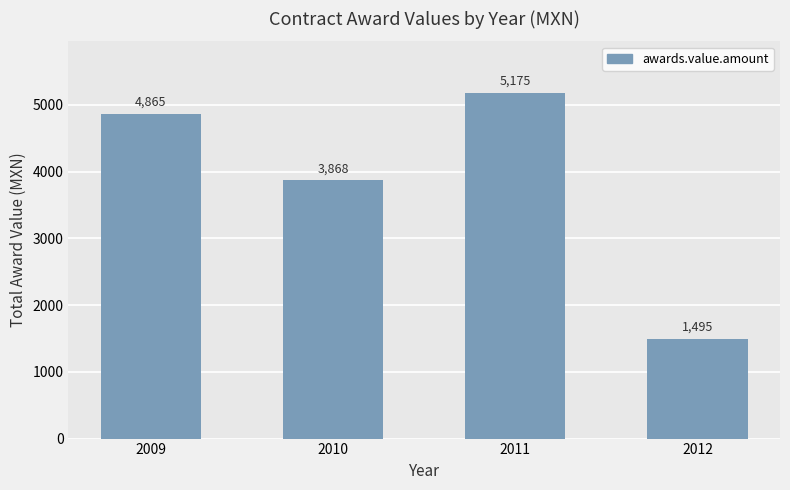

List the labels in order of value, largest first.

2011, 2009, 2010, 2012